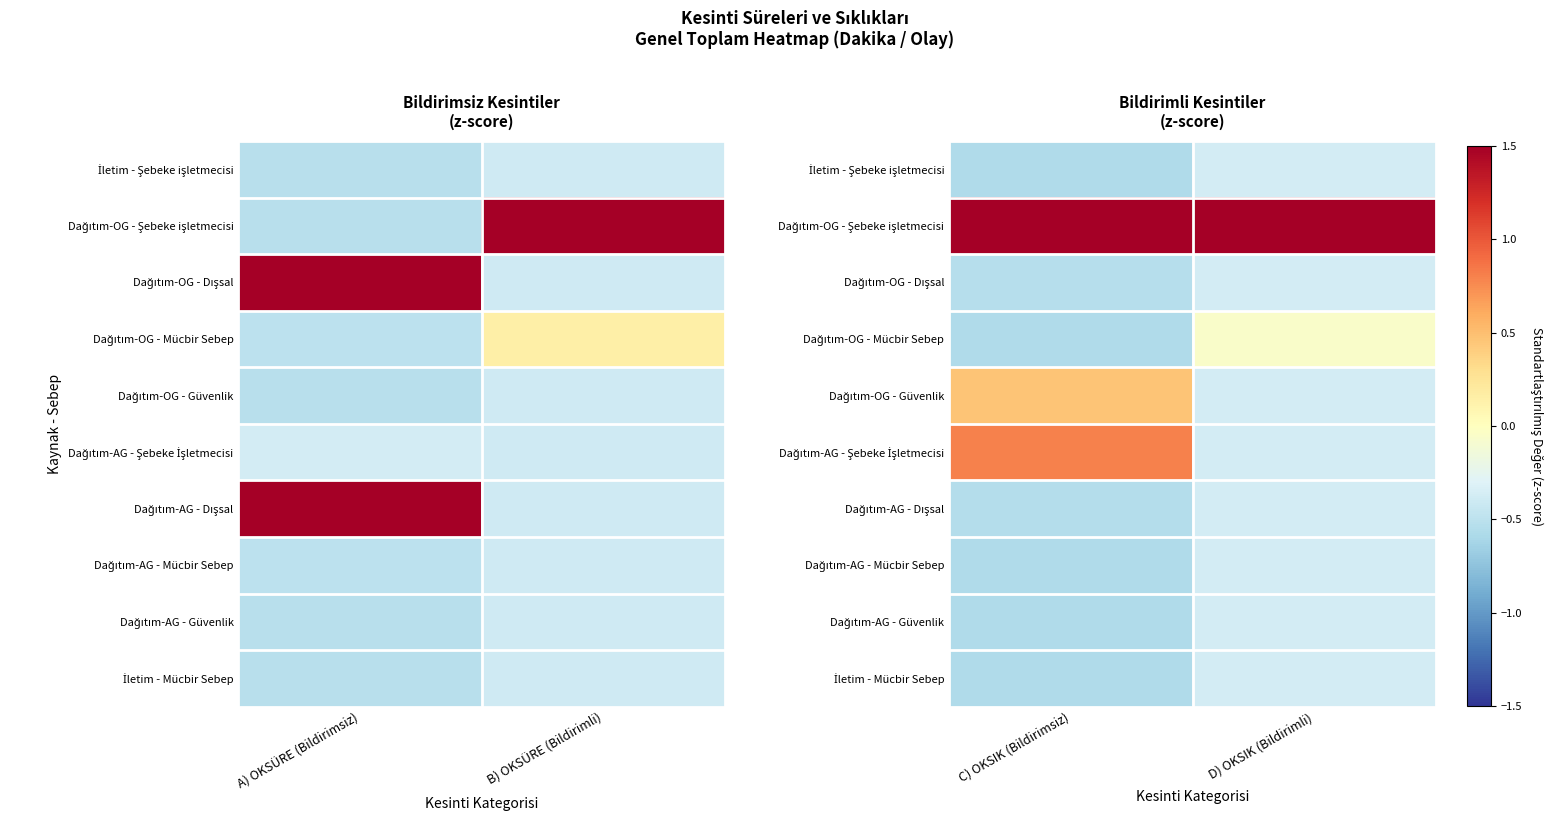

Which category has the lowest value across all series?

C) OKSIK (Bildirimsiz)